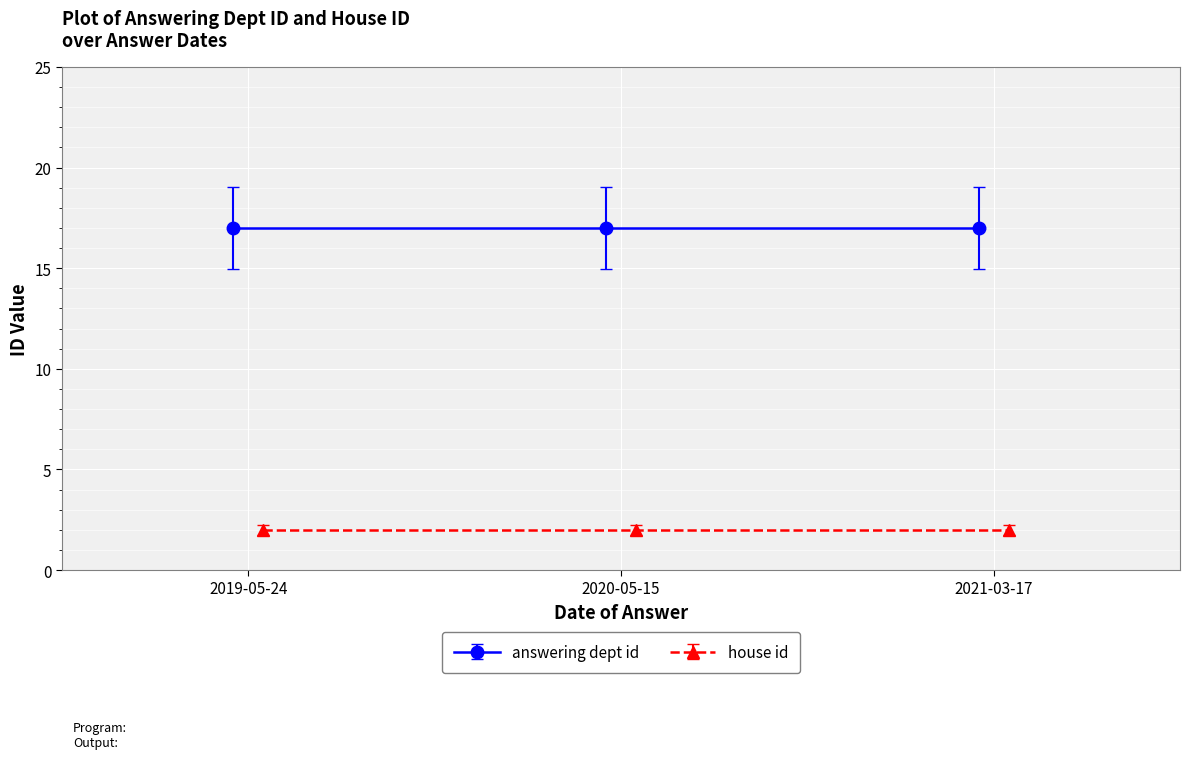

How many lines are shown in the chart?

2